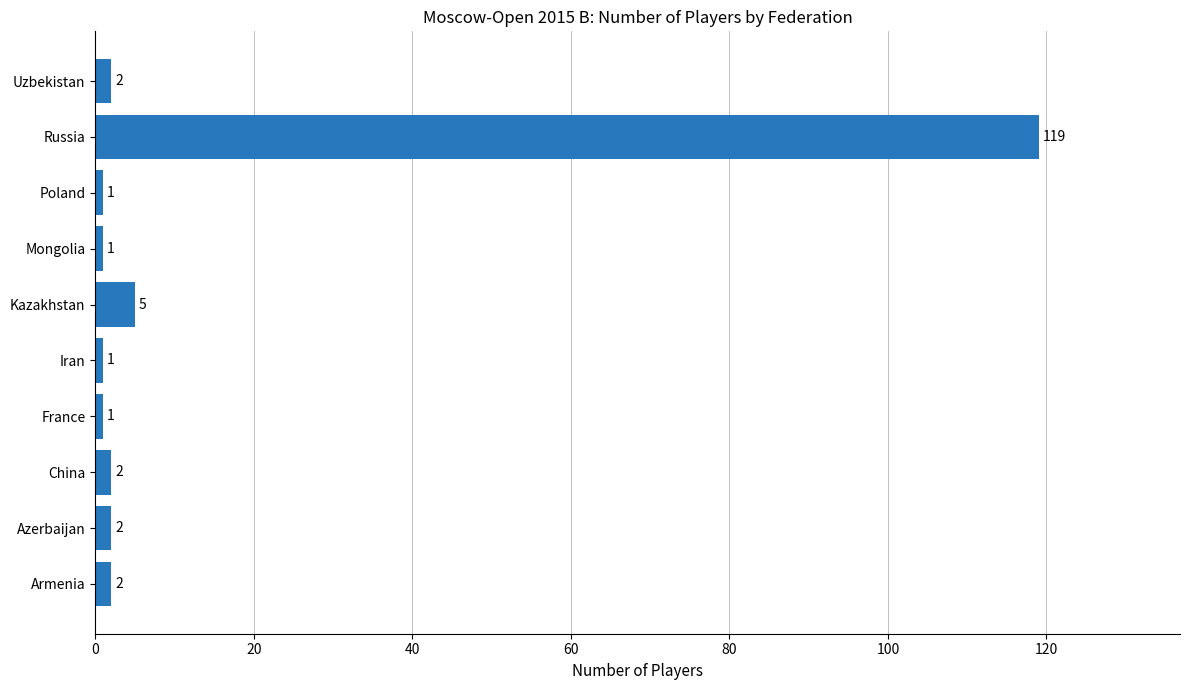

What is the minimum value shown in the chart?

1